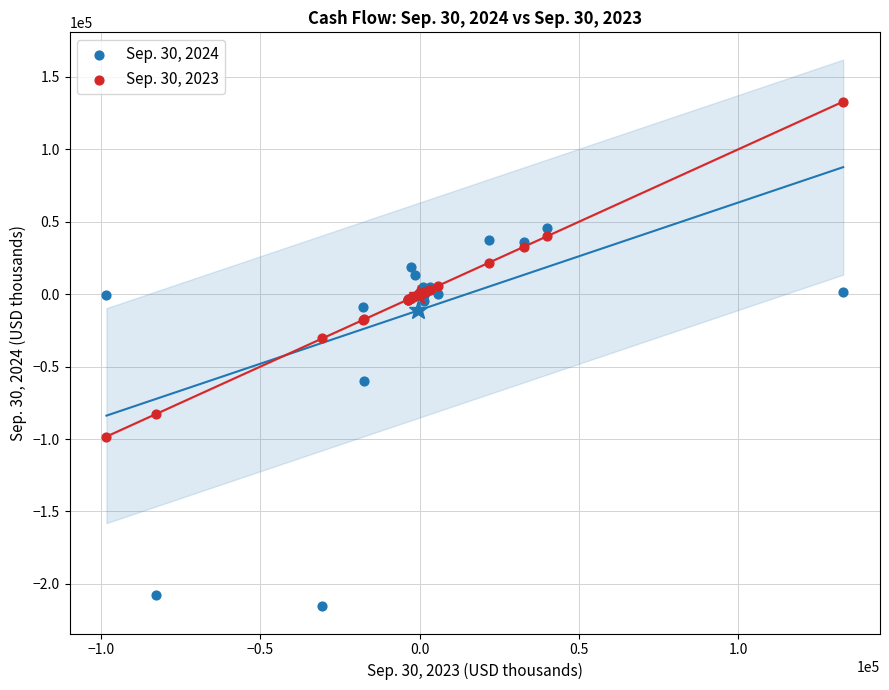

Which series contains the highest Y value?

Sep. 30, 2023